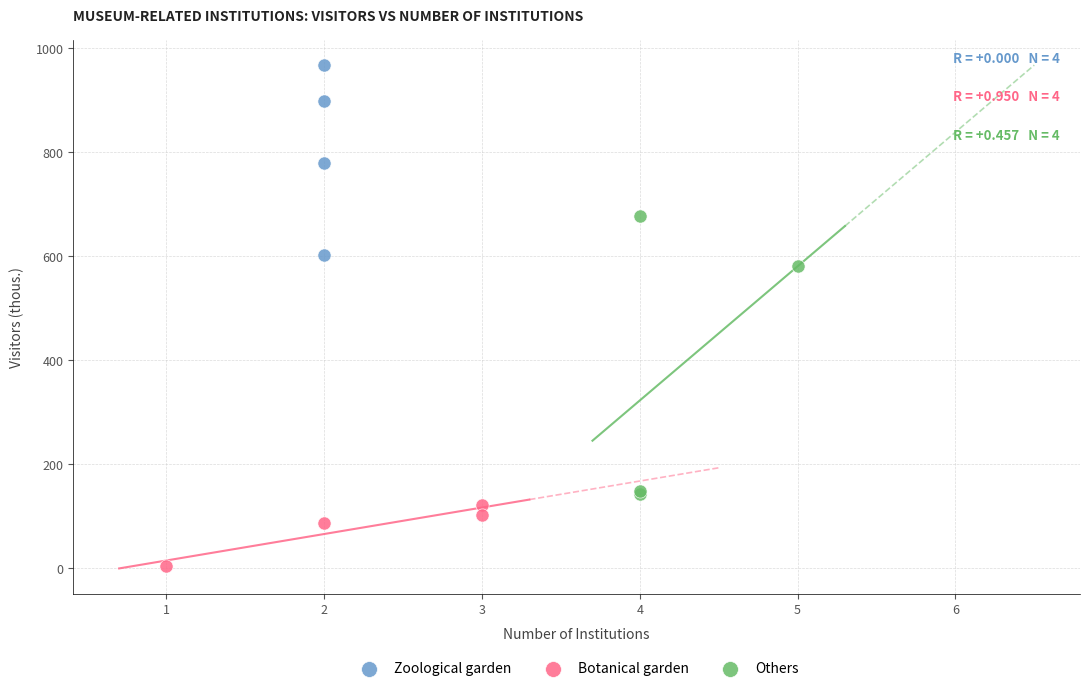

Which series reaches the minimum Y coordinate?

Botanical garden